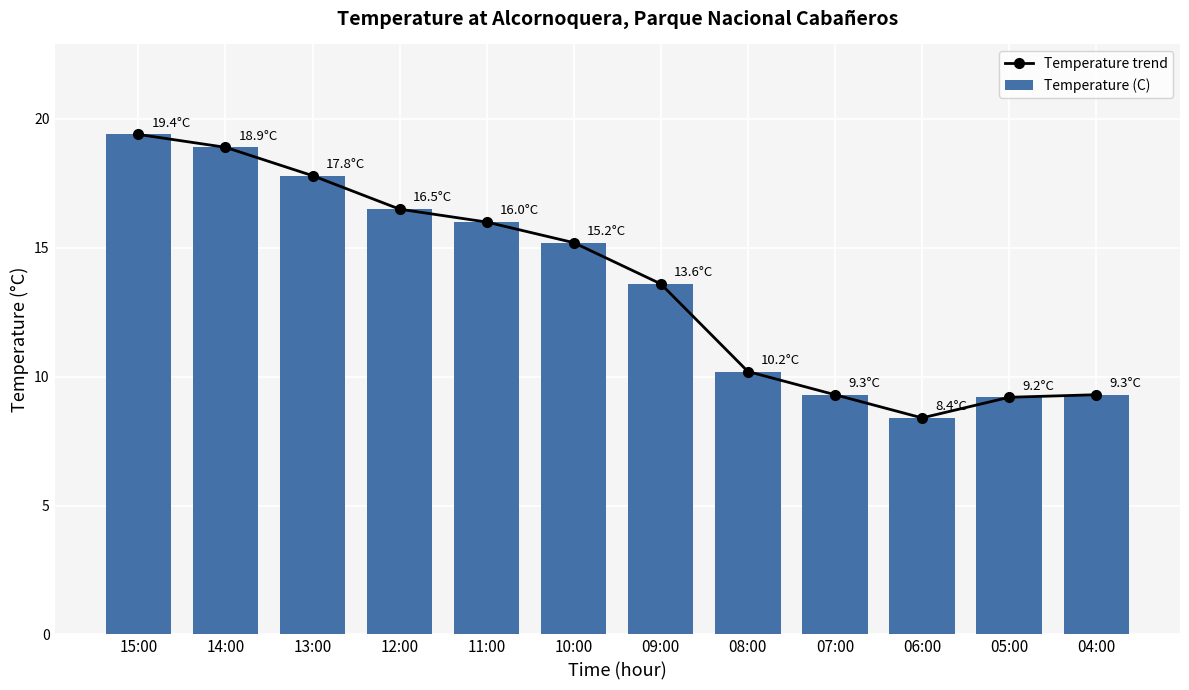

Which series has the largest total across all categories?

Temperature trend